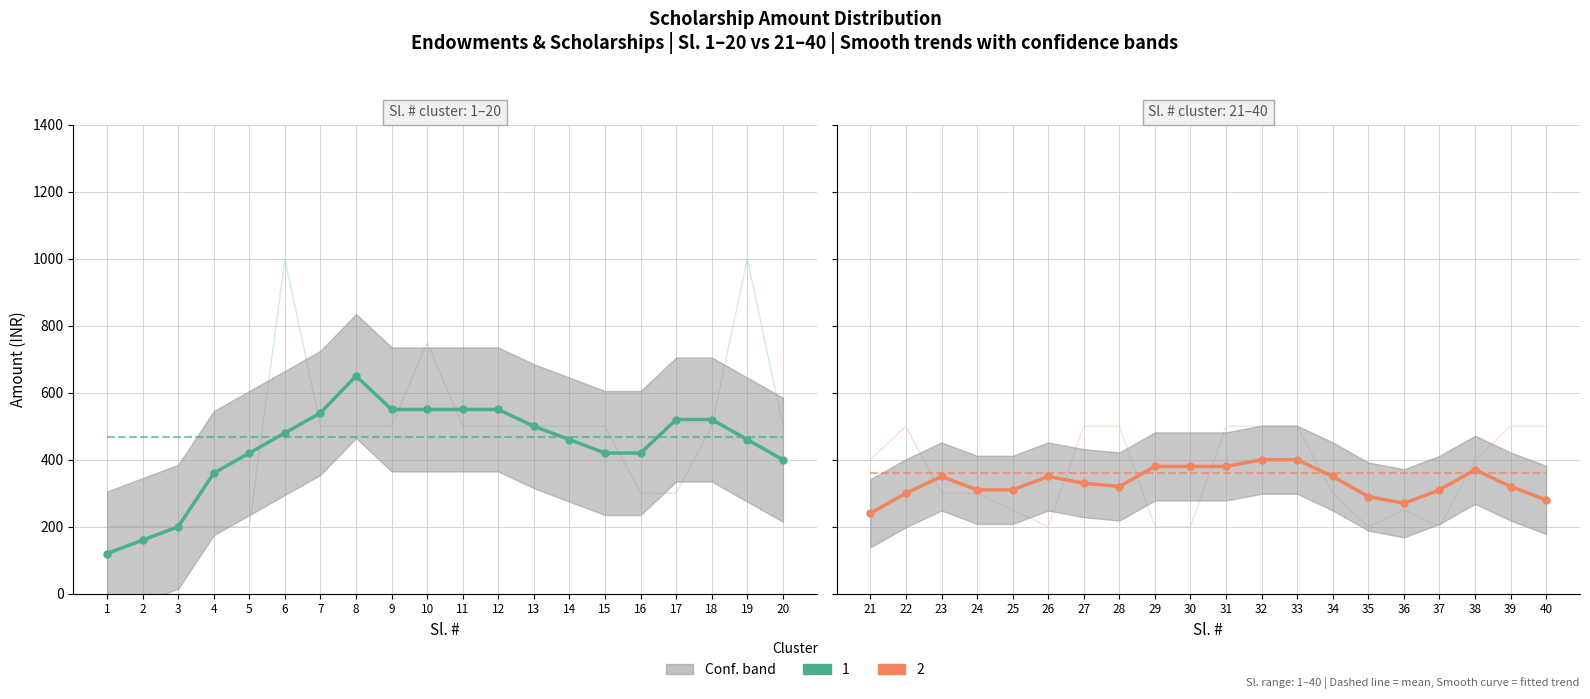

What is the difference between the second highest and second lowest values in the Cluster 2 series?

130